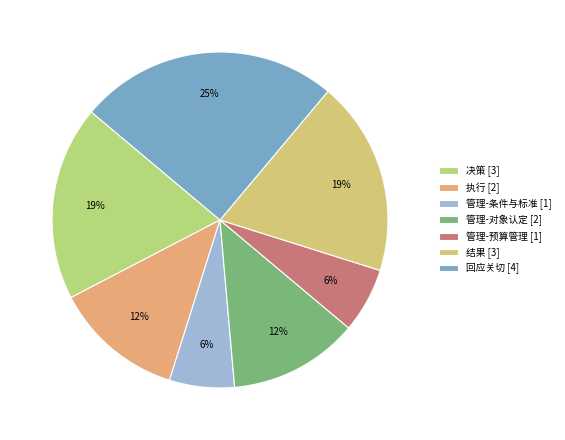

Does 决策 [3] represent more than half of the total?

No